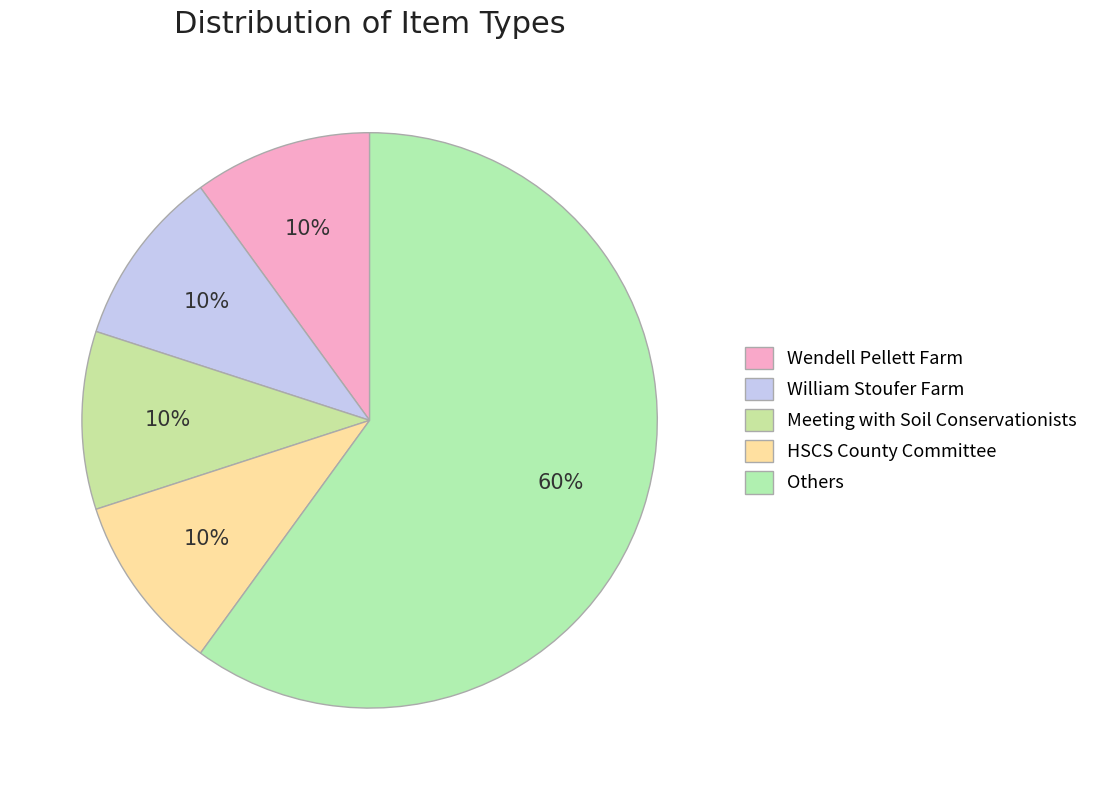

Does any single category account for the majority?

Yes